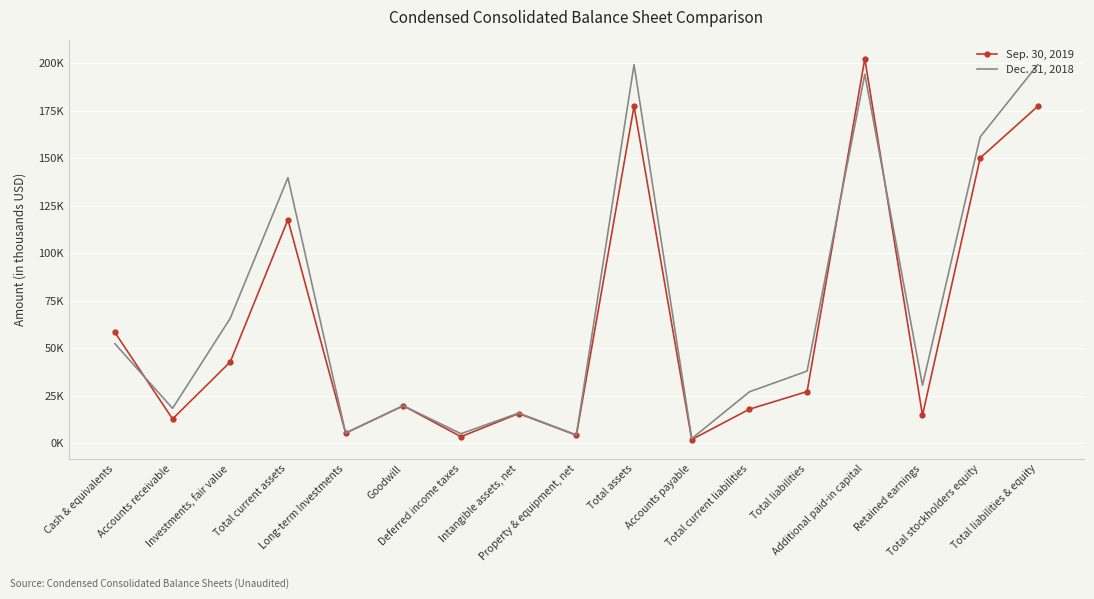

The value of Sep. 30, 2019 at Property & equipment, net is 4311. True or false?

True